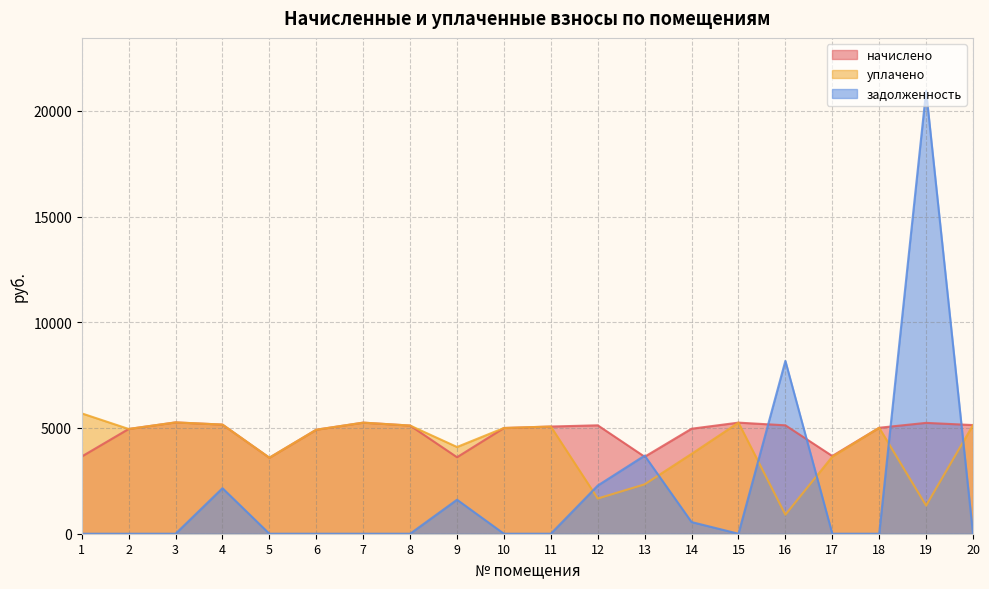

True or false: начислено and задолженность cross at least once.

True